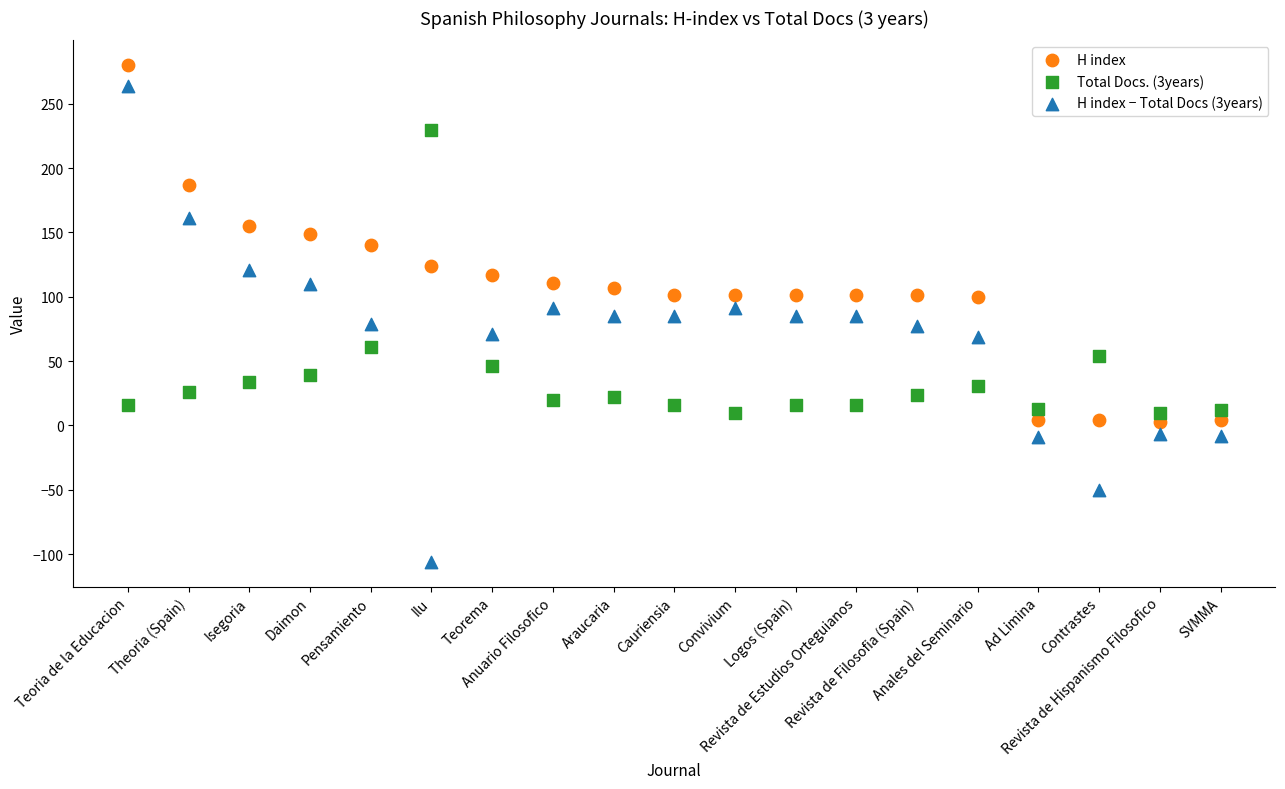

What are all the series names shown in the legend?

H index, Total Docs. (3years), H index − Total Docs (3years)